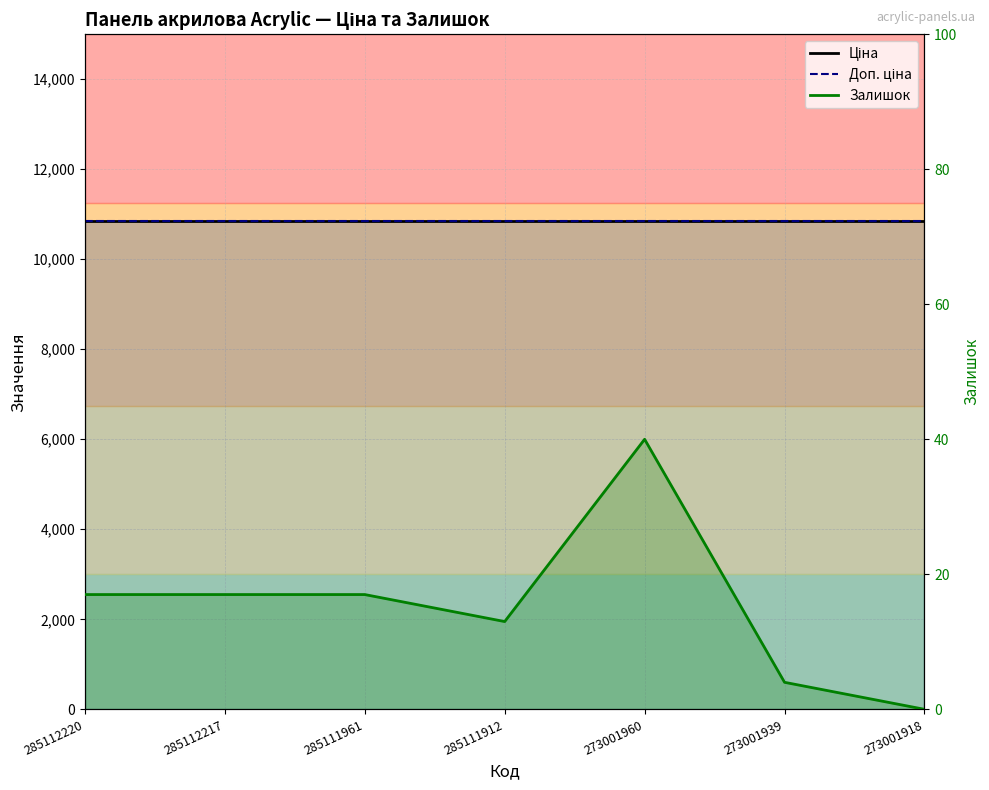

True or false: Залишок has a value of 13.0 at 285111912.

True